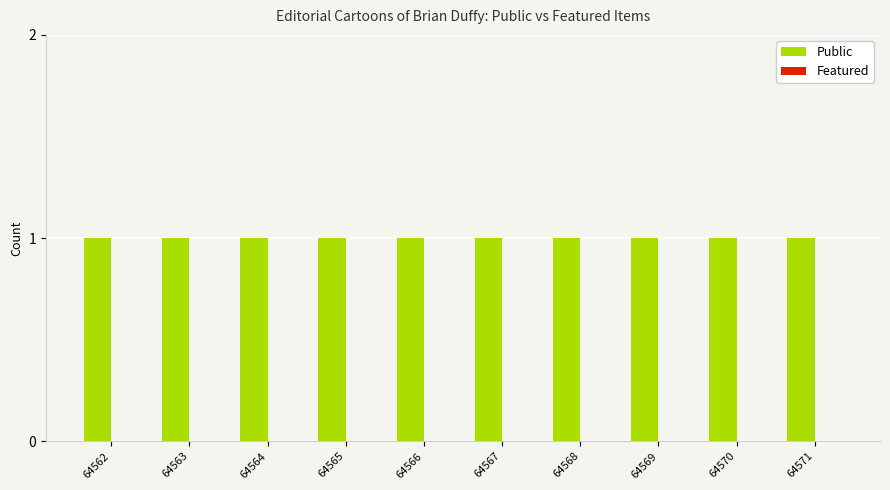

What value does the Public series have at 64562?

1